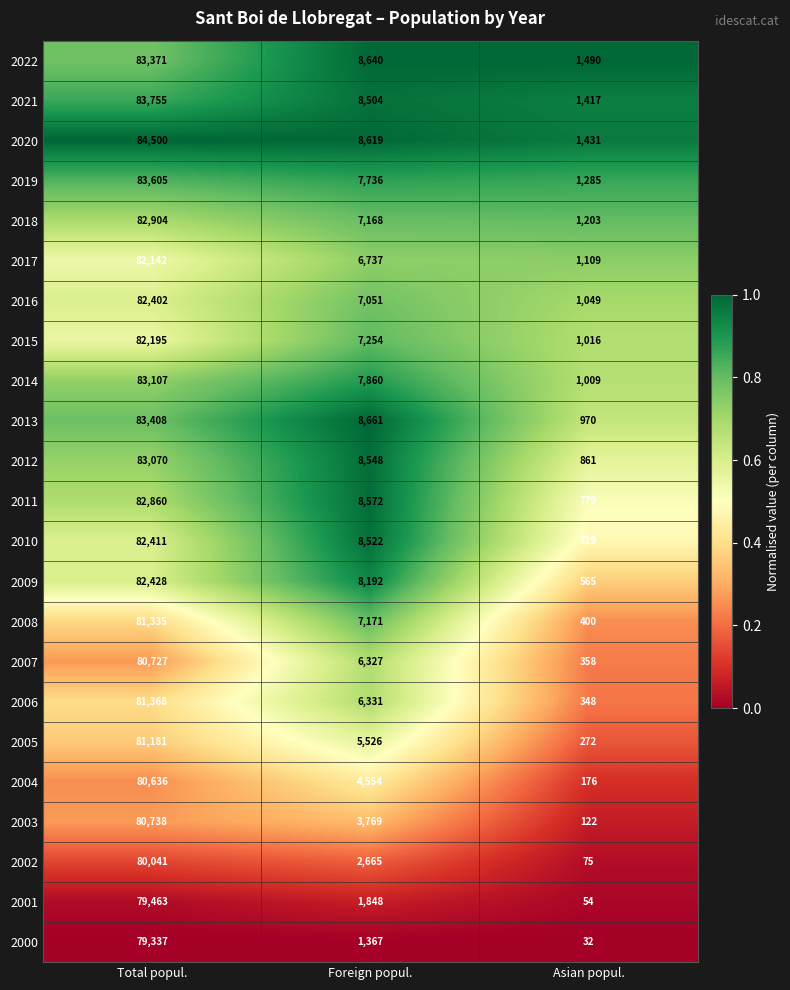

What is the spread (max minus min) of values at Total popul.?

5163